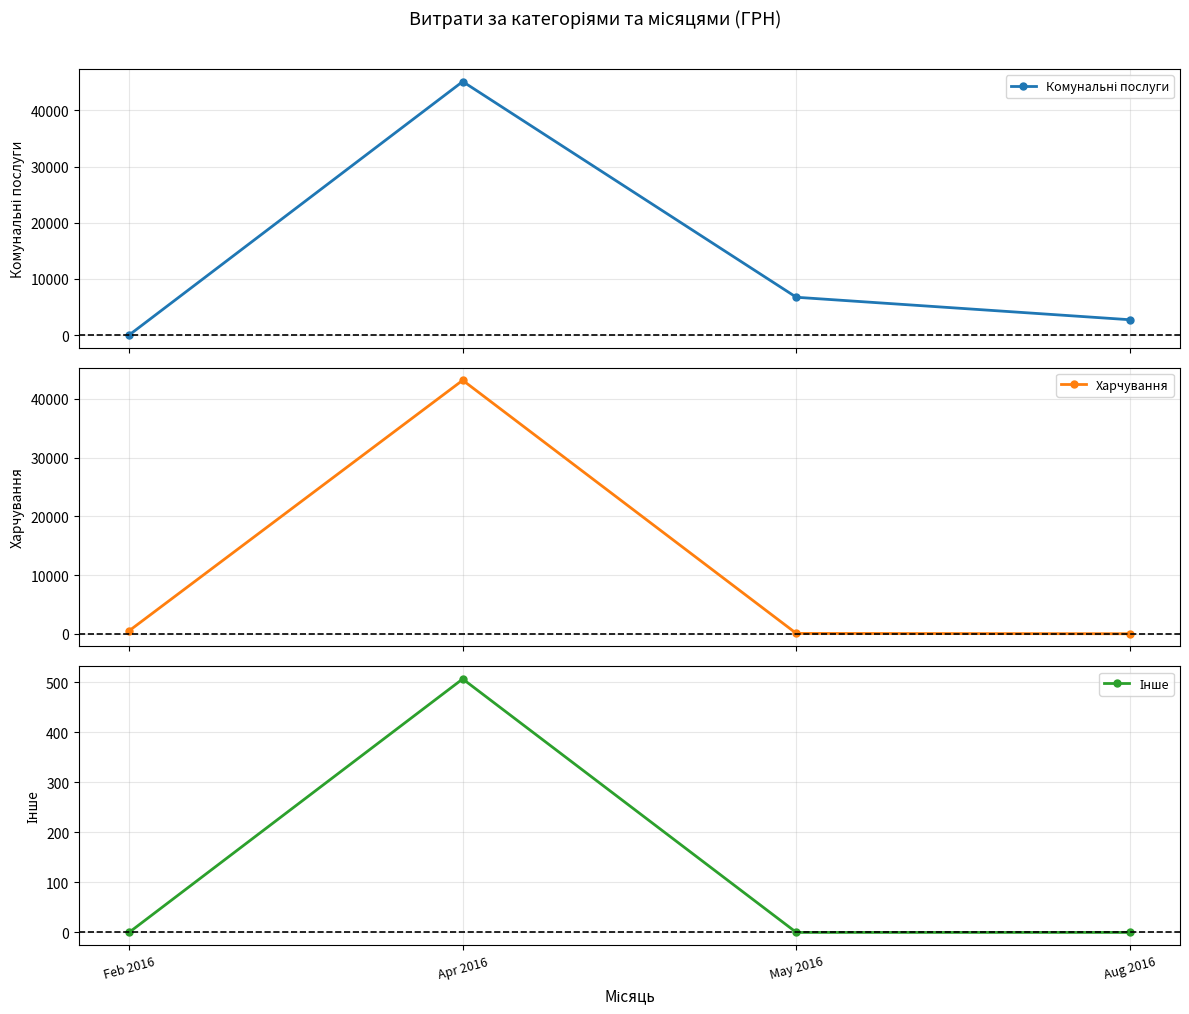

How many lines are shown in the chart?

3